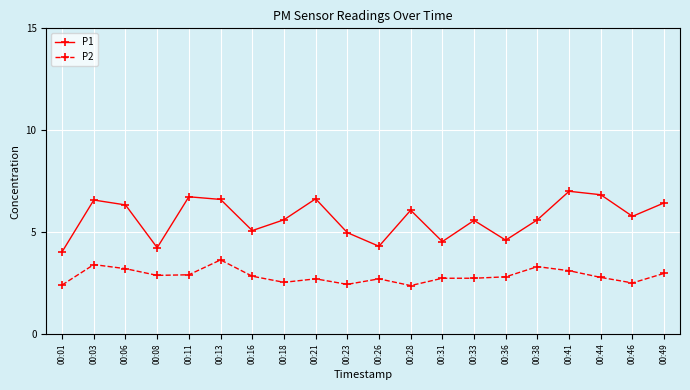

What is the sum of the P2 values at 00:13 and 00:01?

6.0